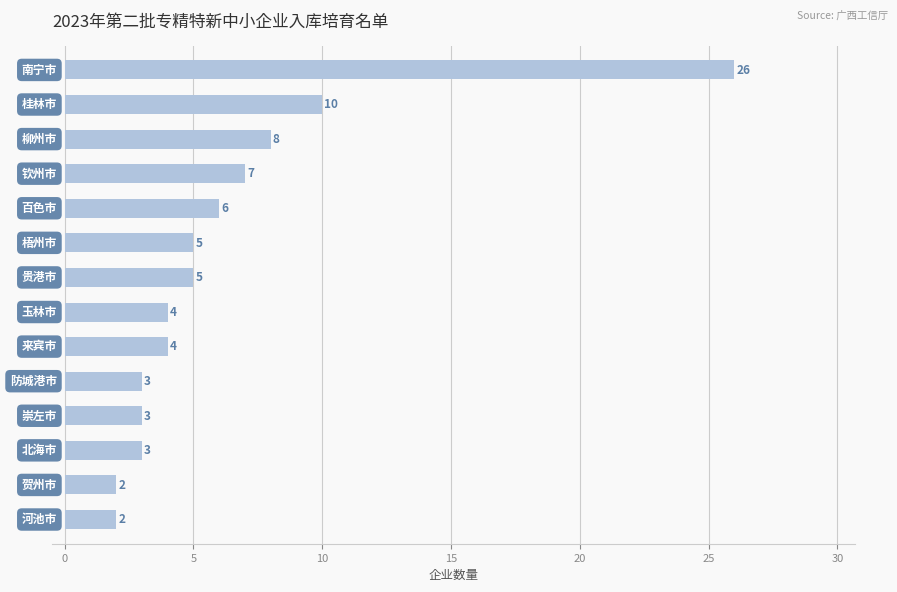

What is the average value?

6